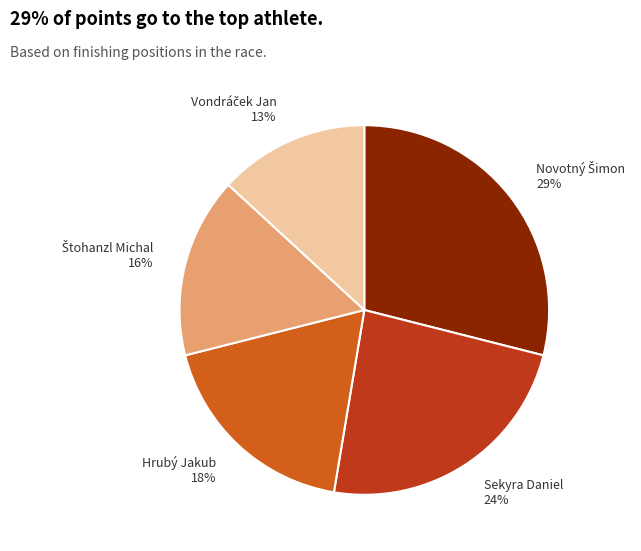

To the nearest percent, what is the difference between the largest and smallest slice percentages?

16%